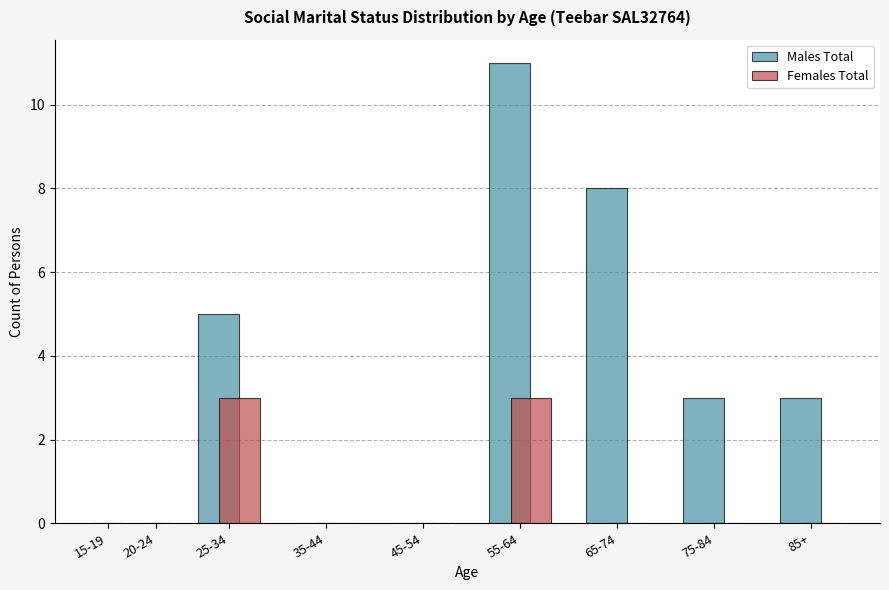

Reading left to right, list all the values displayed in this chart.

Males Total: 15-19=0	20-24=0	25-34=5	35-44=0	45-54=0	55-64=11	65-74=8	75-84=3	85+=3
Females Total: 15-19=0	20-24=0	25-34=3	35-44=0	45-54=0	55-64=3	65-74=0	75-84=0	85+=0